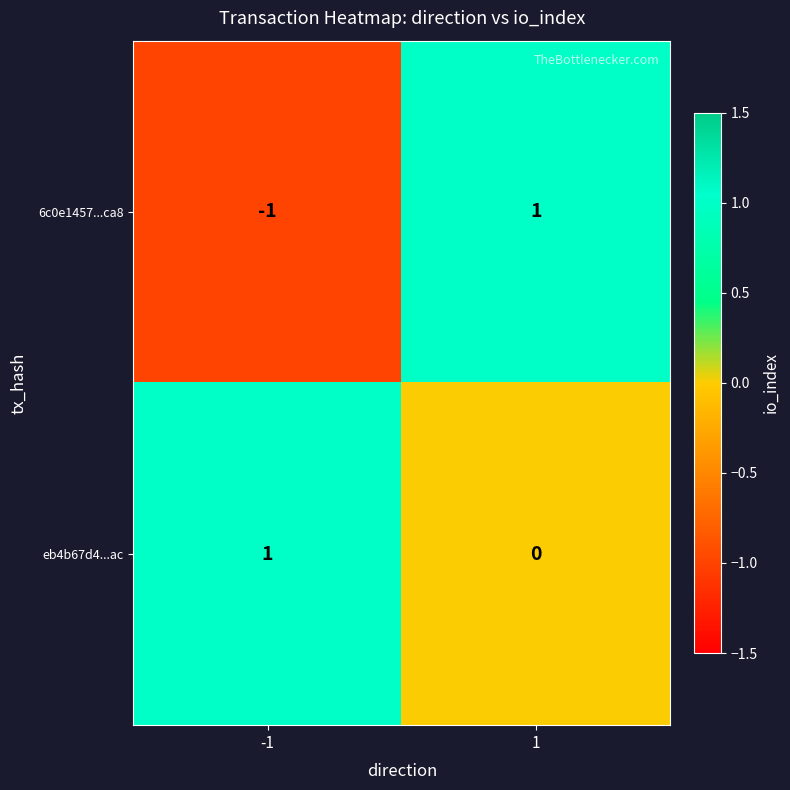

List the series in order of their overall mean, lowest first.

6c0e1457...ca8, eb4b67d4...ac